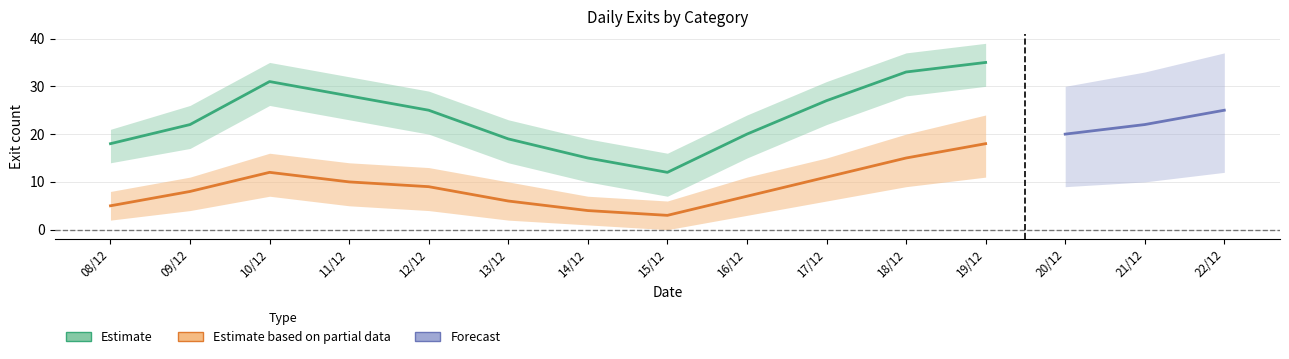

What is the approximate value of Estimate at 19/12, to the nearest 10?

40